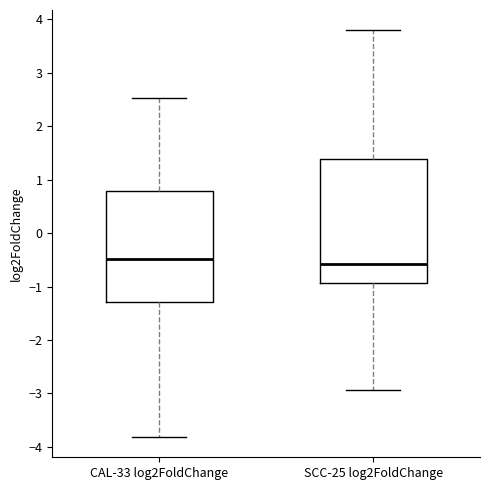

Where is the lower edge of the box for SCC-25 log2FoldChange on the y-axis? The values are not printed on the chart, so give them approximately, as read against the axis.

-0.9